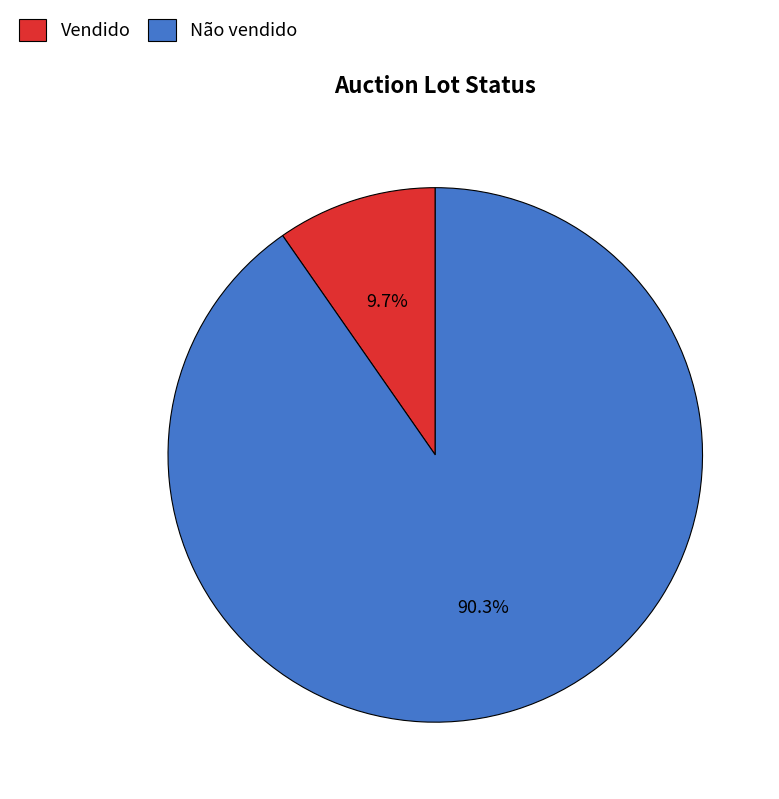

What is the ratio of the value at Não vendido to the value at Vendido?

9.3